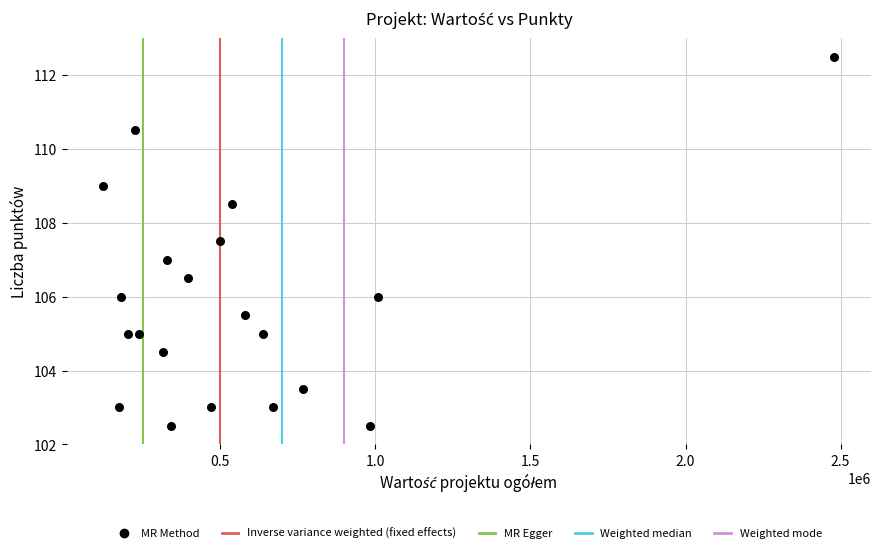

What is the range of X values (max minus min)?

2357869.6